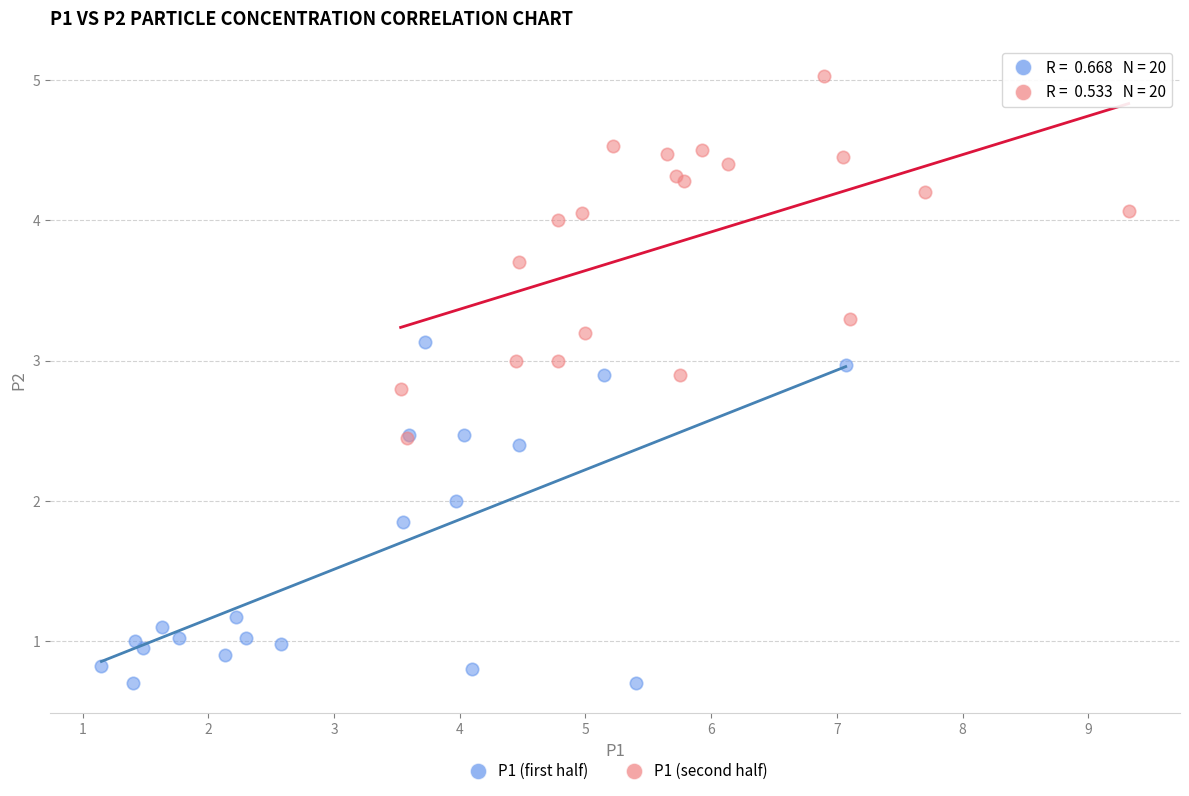

Which series reaches the minimum Y coordinate?

P1 (first half)